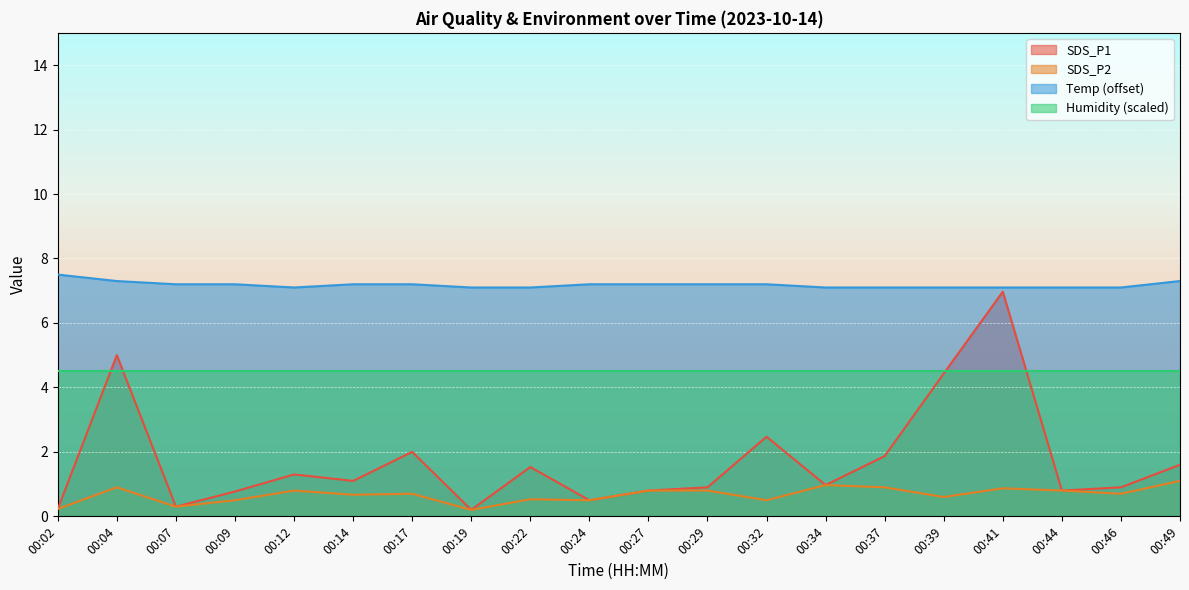

True or false: SDS_P1 has a value of 0.2 at 00:02.

True